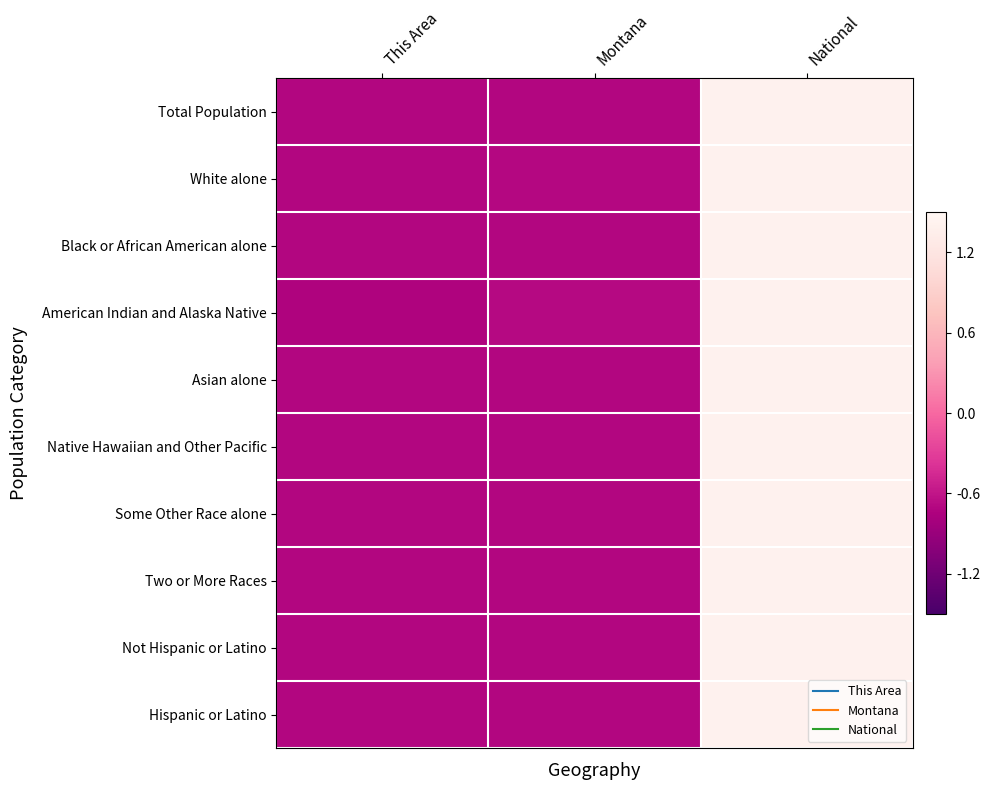

Reading left to right, list all the values displayed in this chart.

Total Population: This Area=-0.7	Montana=-0.7	National=1.4
White alone: This Area=-0.7	Montana=-0.7	National=1.4
Black or African American alone: This Area=-0.7	Montana=-0.7	National=1.4
American Indian and Alaska Native: This Area=-0.7	Montana=-0.7	National=1.4
Asian alone: This Area=-0.7	Montana=-0.7	National=1.4
Native Hawaiian and Other Pacific: This Area=-0.7	Montana=-0.7	National=1.4
Some Other Race alone: This Area=-0.7	Montana=-0.7	National=1.4
Two or More Races: This Area=-0.7	Montana=-0.7	National=1.4
Not Hispanic or Latino: This Area=-0.7	Montana=-0.7	National=1.4
Hispanic or Latino: This Area=-0.7	Montana=-0.7	National=1.4